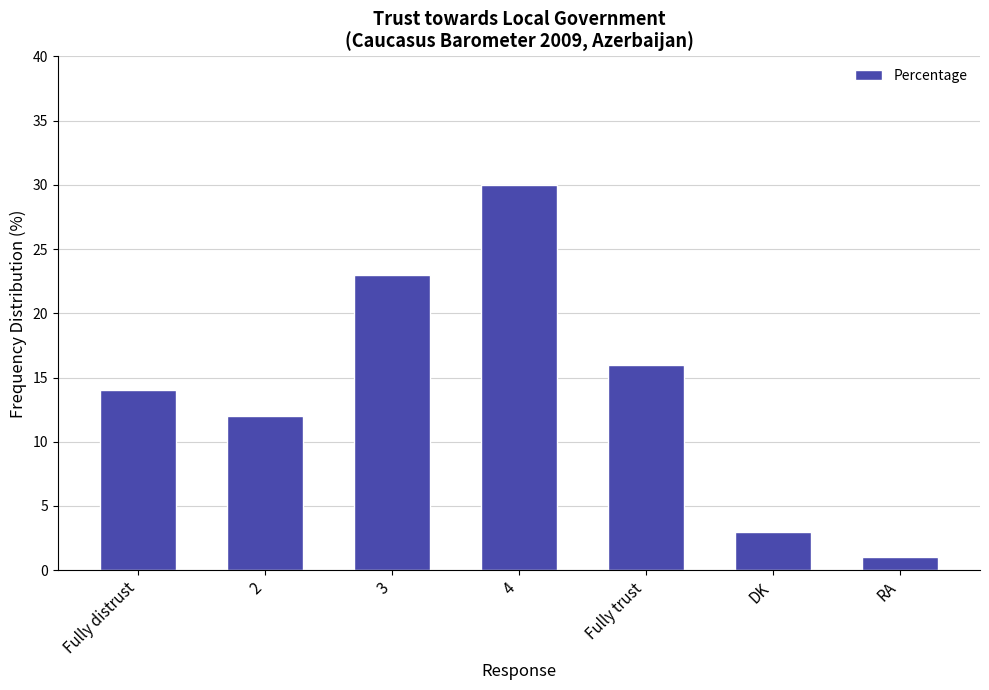

Which has a higher value, Fully trust or DK?

Fully trust